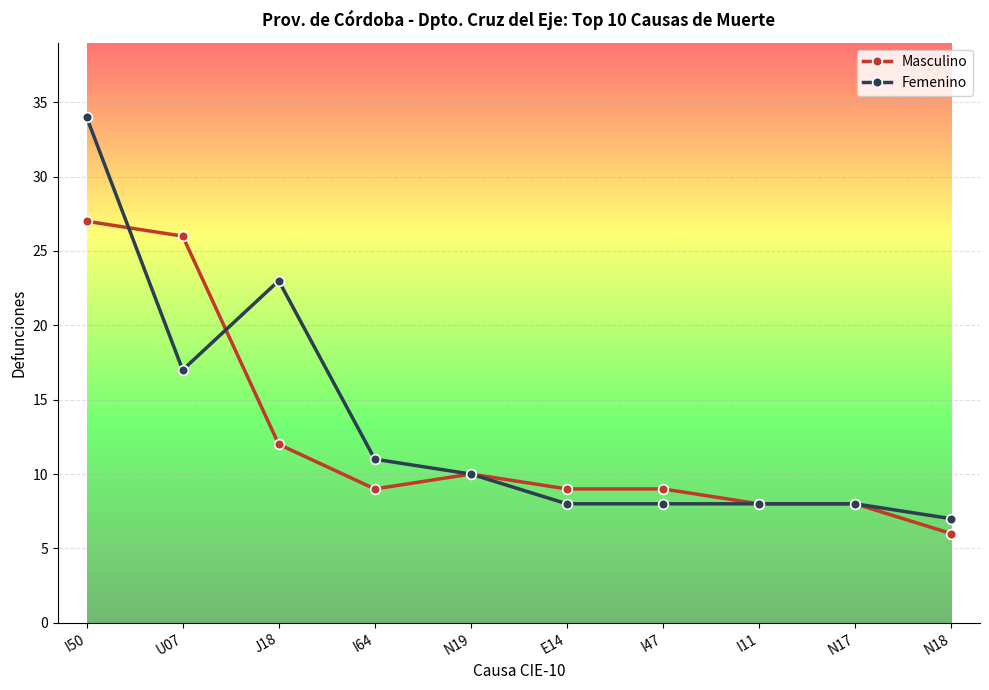

Which series has the largest range (max minus min)?

Femenino